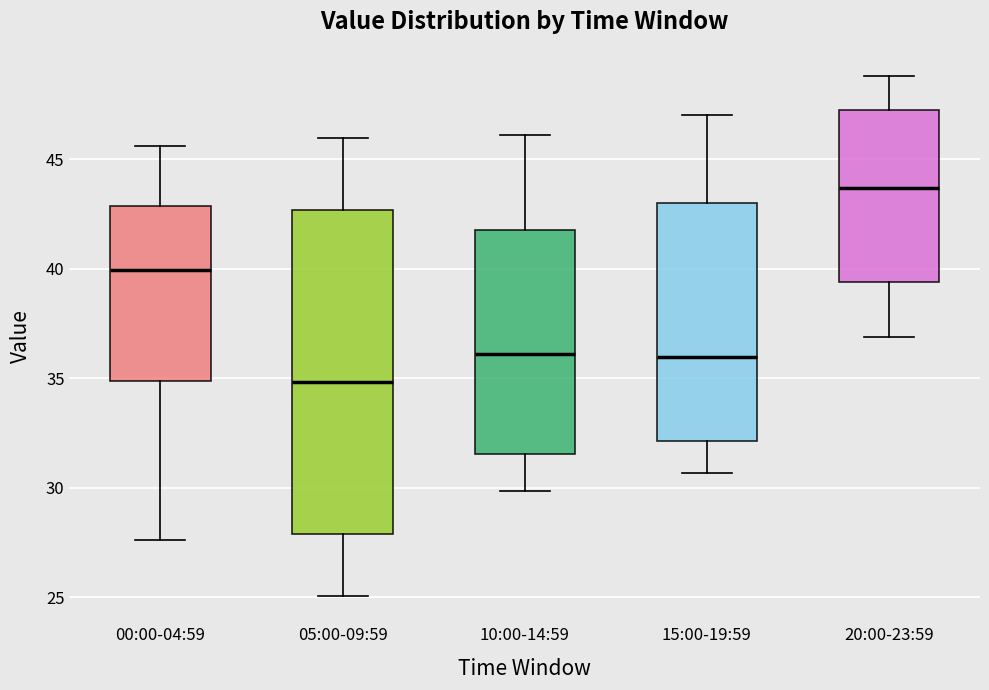

Comparing the boxes themselves (not the whiskers), which one is the tallest?

05:00-09:59